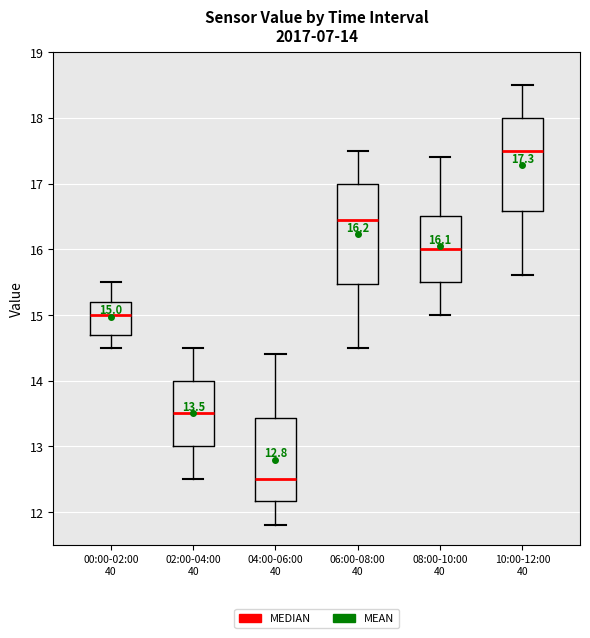

Which box is the tallest, from its lower edge to its upper edge?

06:00-08:00 40